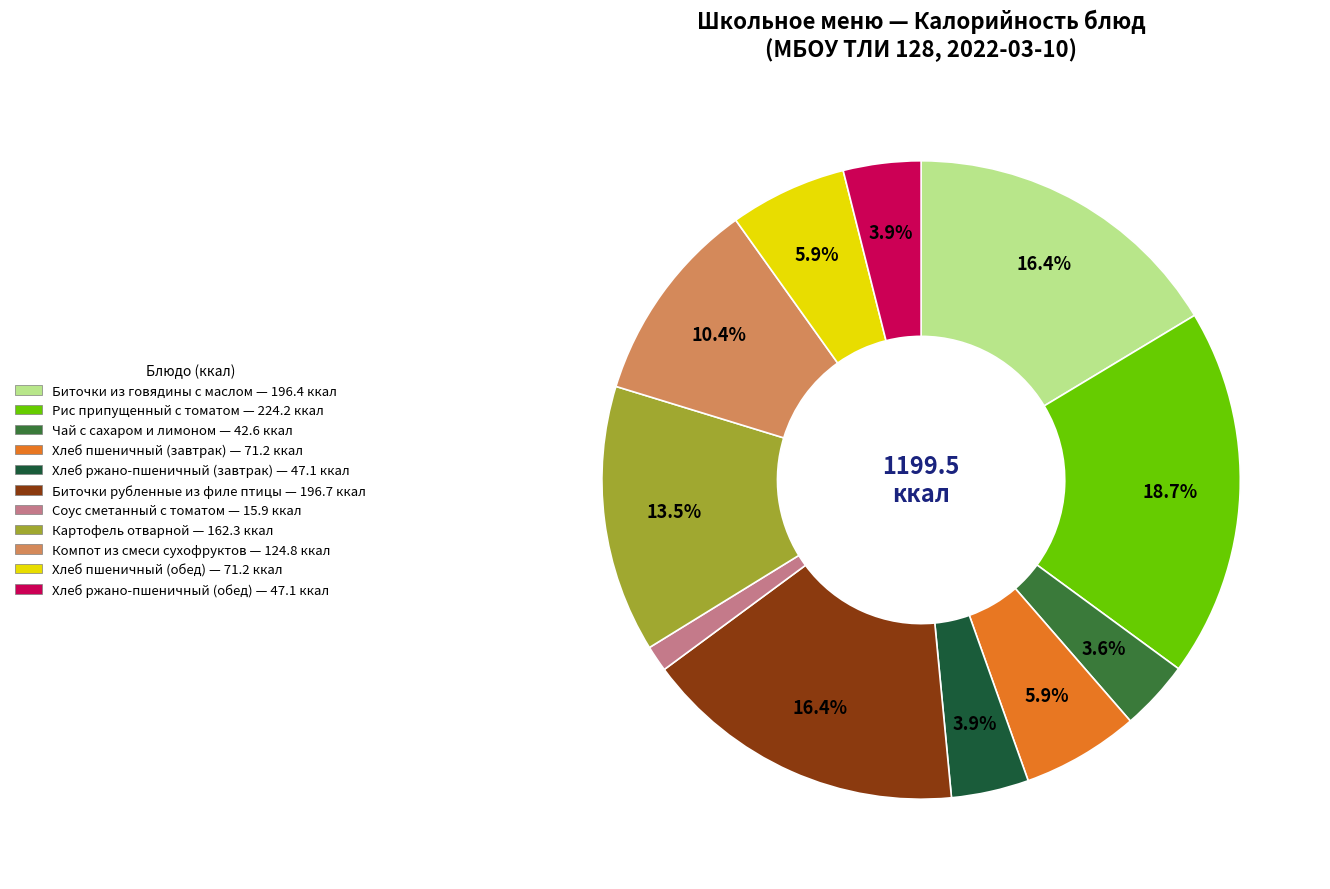

Is there any slice that represents more than half of the pie?

No